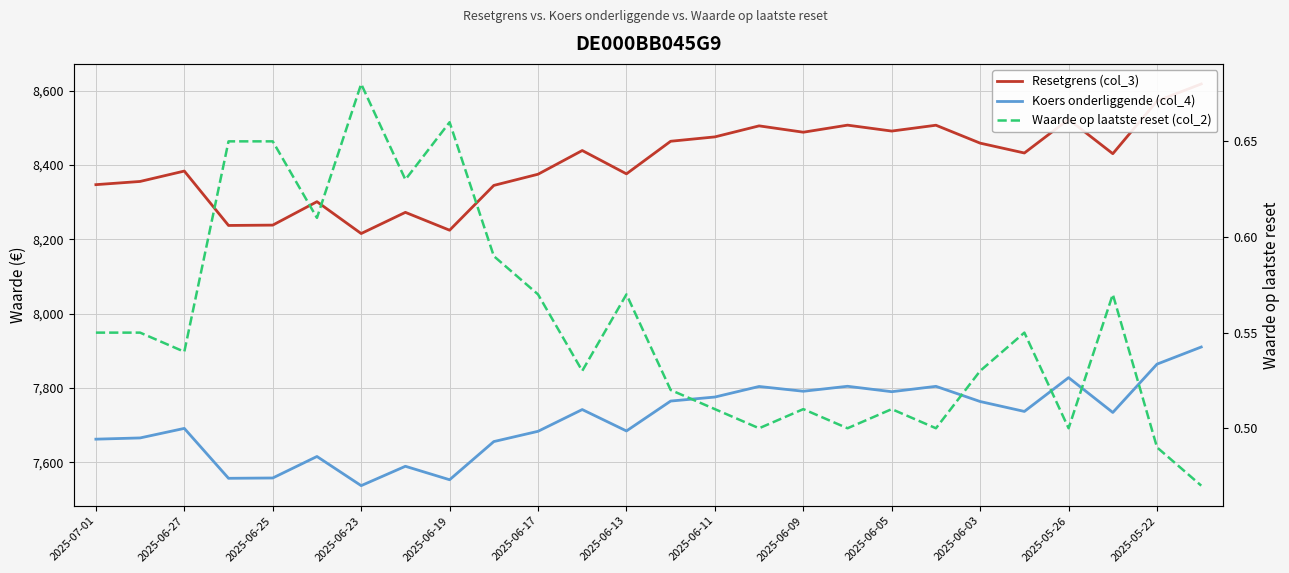

True or false: Resetgrens (col_3) has a value of 3683.3 at 2025-06-09.

False